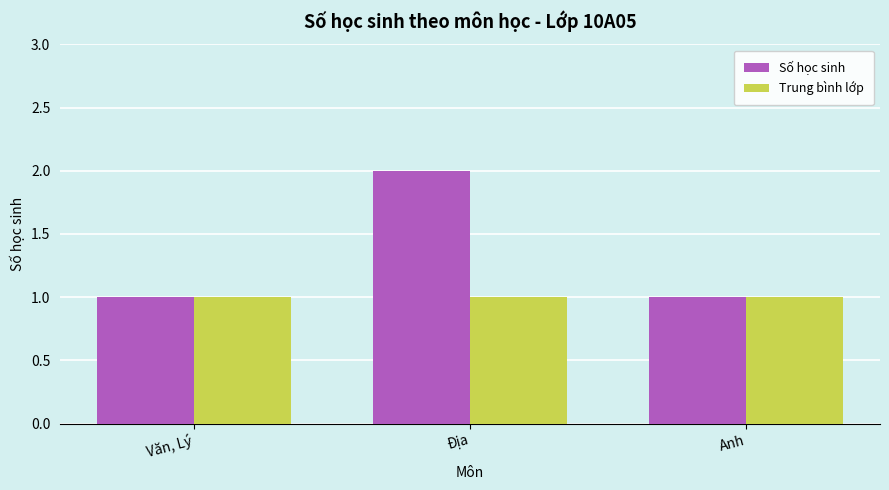

Which series has the widest spread of values?

Số học sinh